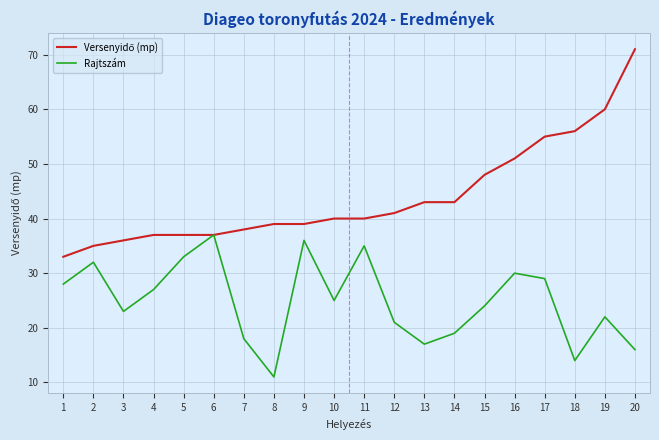

At which category is the sum across all series the highest?

20